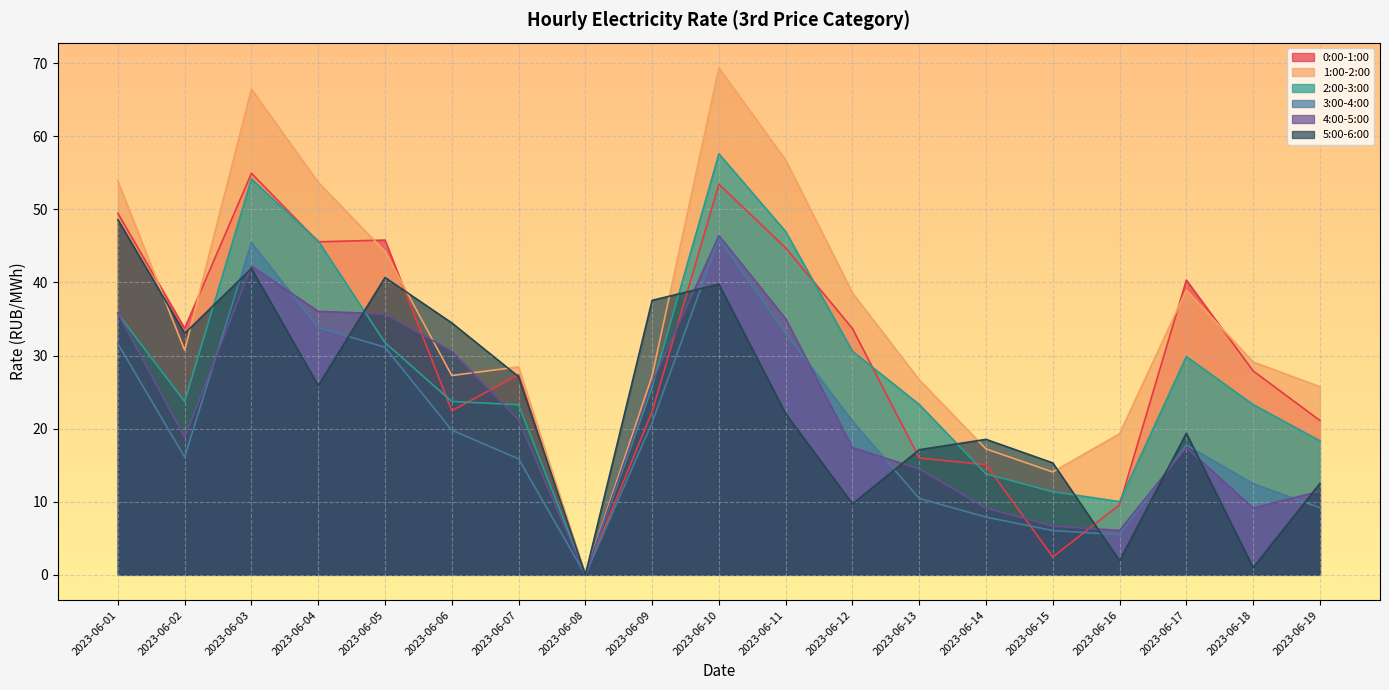

True or false: 5:00-6:00 has more than 1 interior local peaks.

True